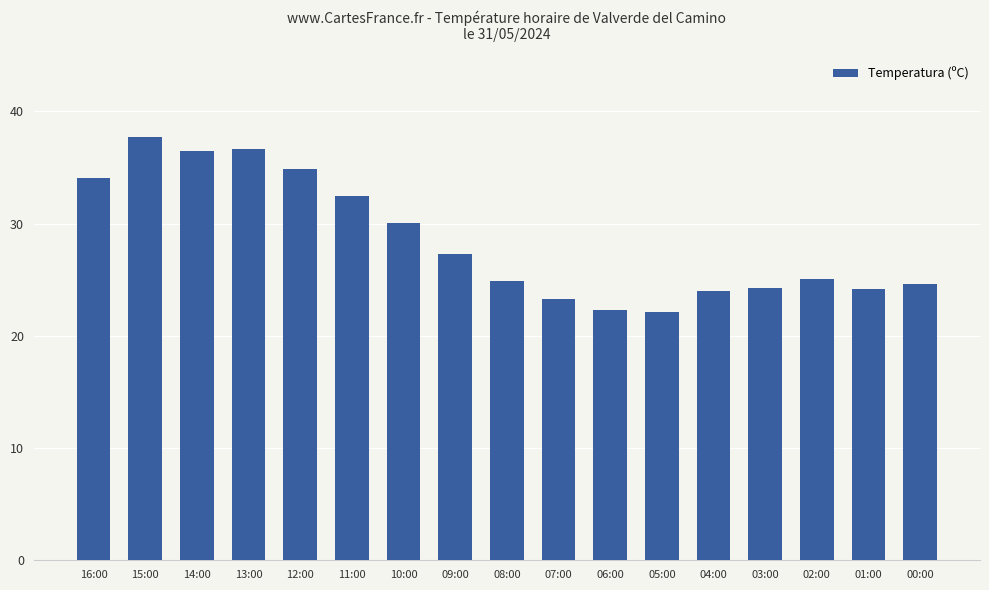

At which label does the data first exceed 25?

16:00